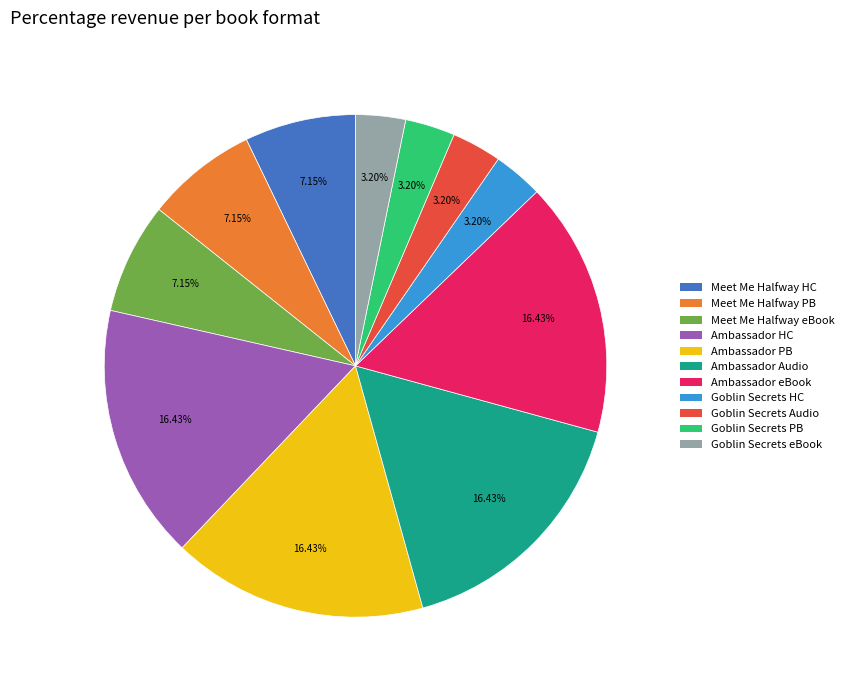

Do Meet Me Halfway eBook and Ambassador PB together represent more than half of the pie?

No